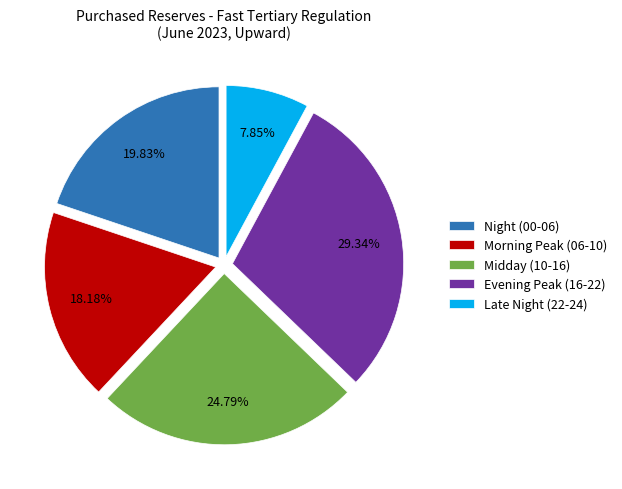

Combined, do Evening Peak (16-22) and Night (00-06) account for over 50%?

No